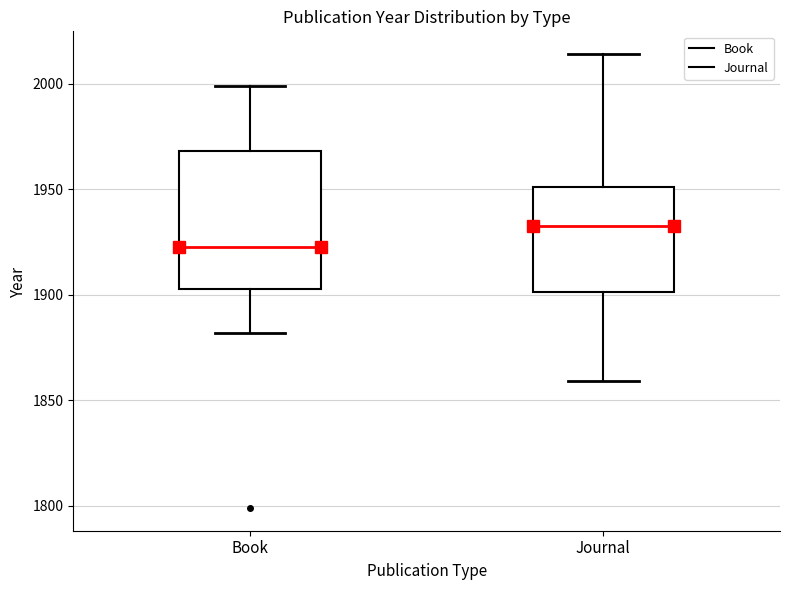

Where does the lower whisker of the box for Book end on the y-axis? The values are not printed on the chart, so give them approximately, as read against the axis.

1880